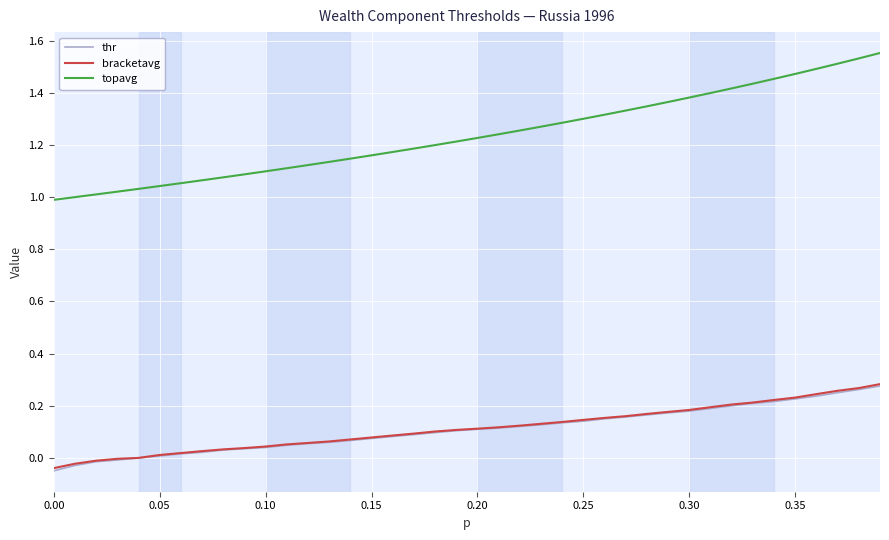

True or false: thr and topavg intersect in this chart.

False